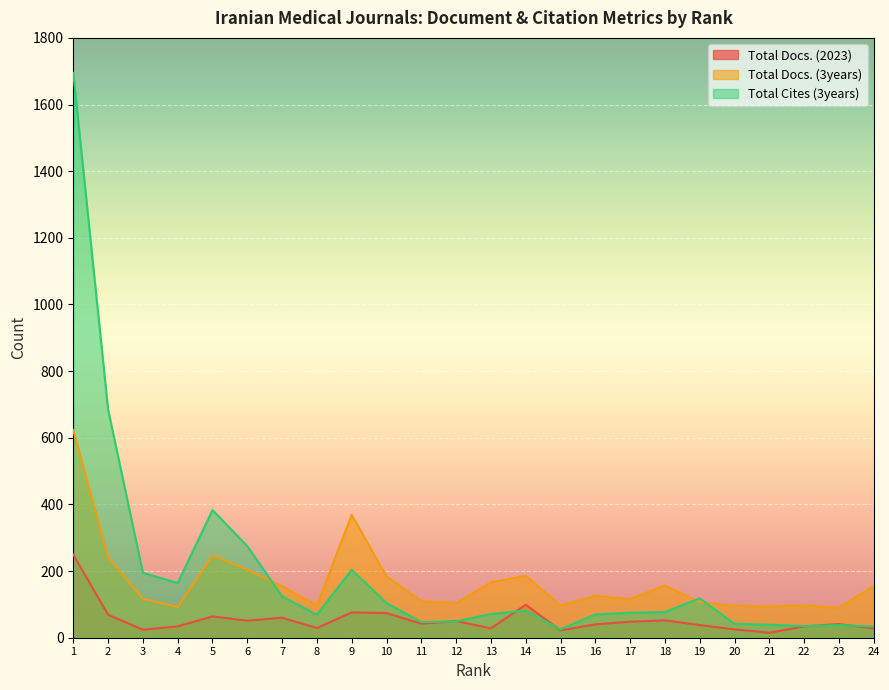

In Total Docs. (2023), how many points are lower than both neighbors (excluding endpoints)?

7